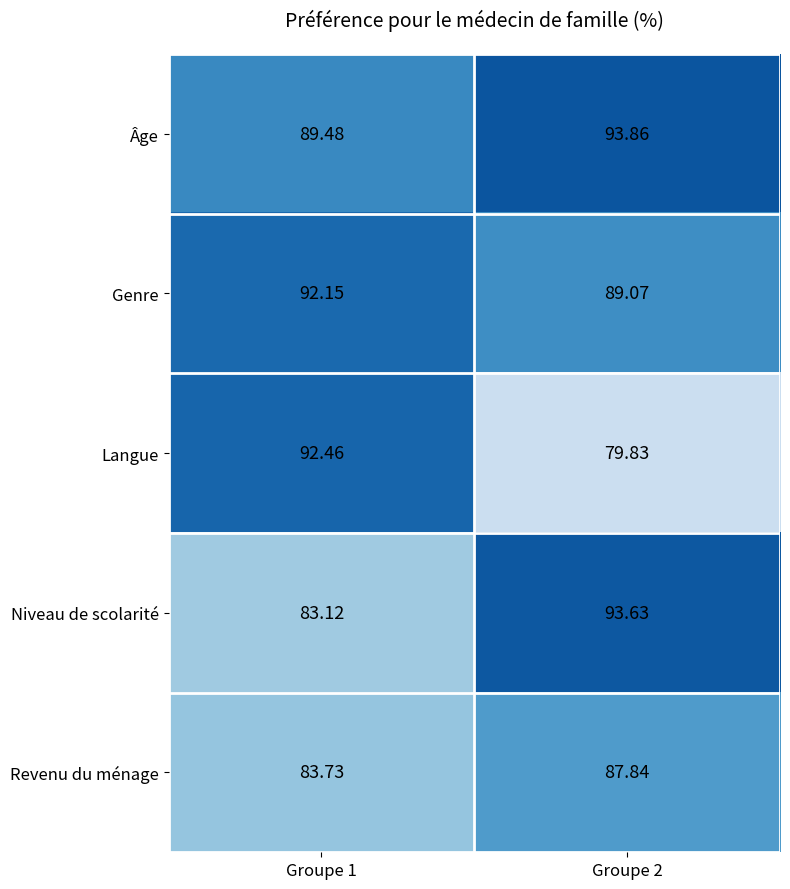

Between Groupe 1 and Groupe 2, which series saw the biggest shift?

Langue